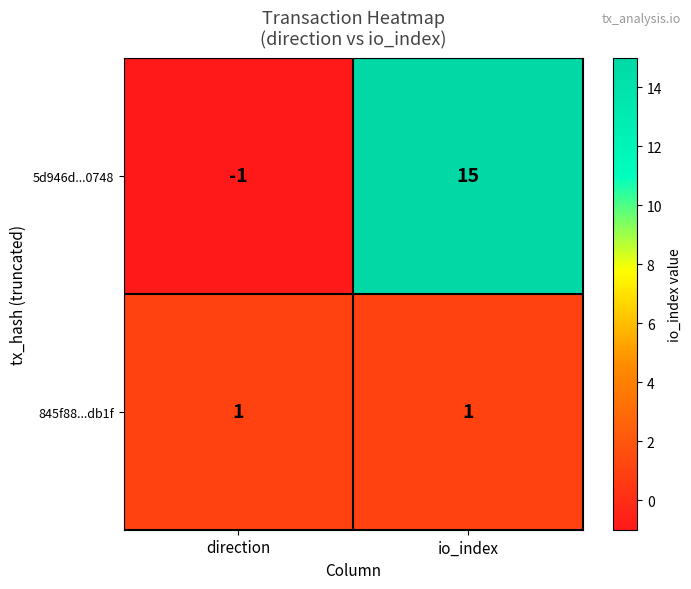

Which series has the largest total across all categories?

5d946d...0748